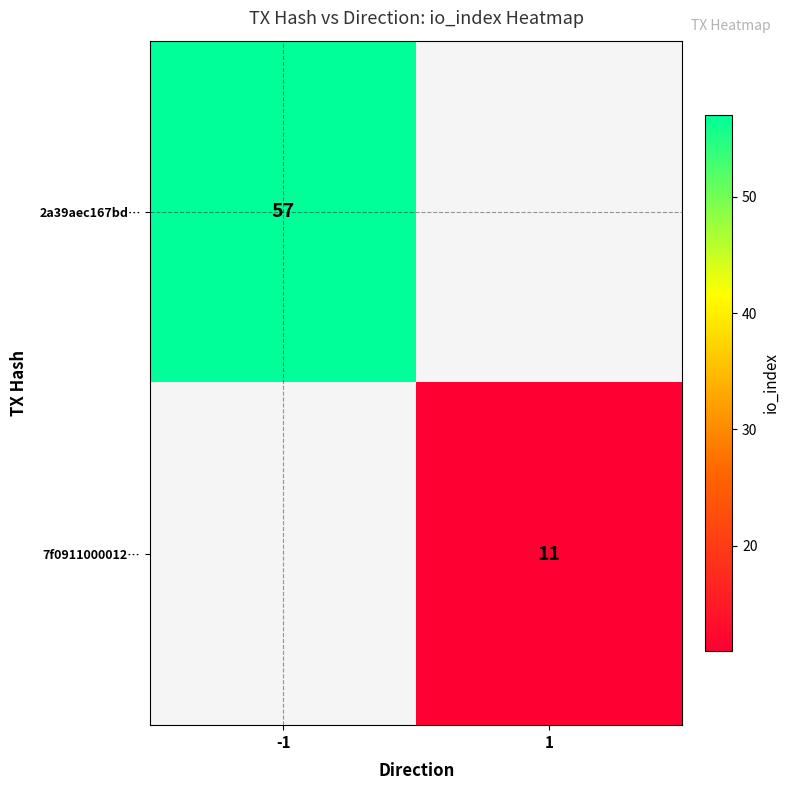

How many categories are shown in the chart?

2